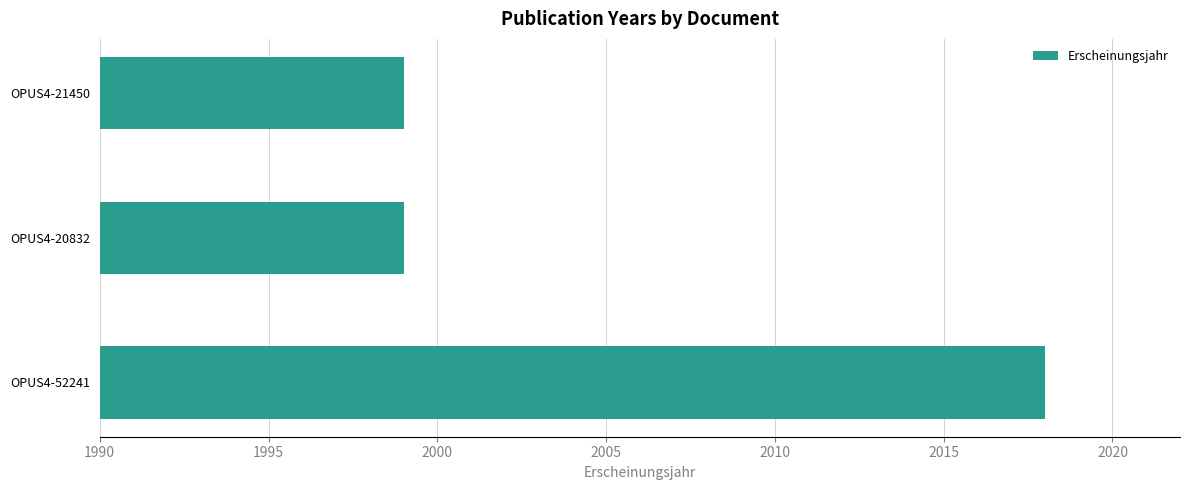

Is it true that the value at OPUS4-21450 is 3002?

False